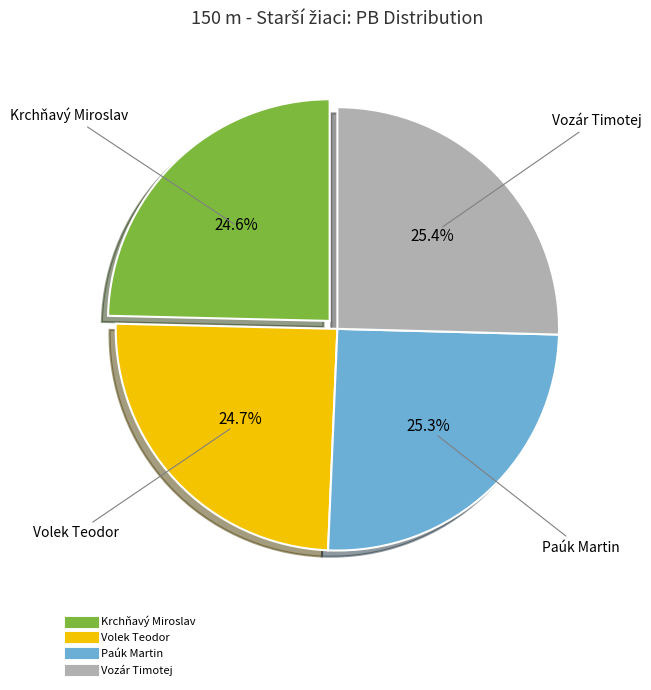

Approximately how many times larger is the value at Krchňavý Miroslav compared to Paúk Martin?

1.0